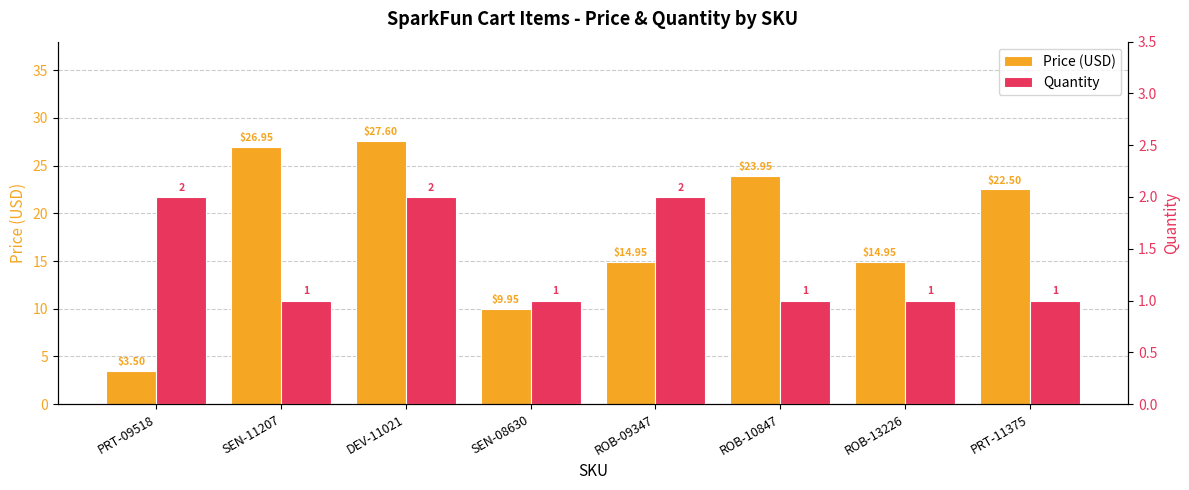

What is the difference between the maximum and second lowest values in the Quantity series?

1.0